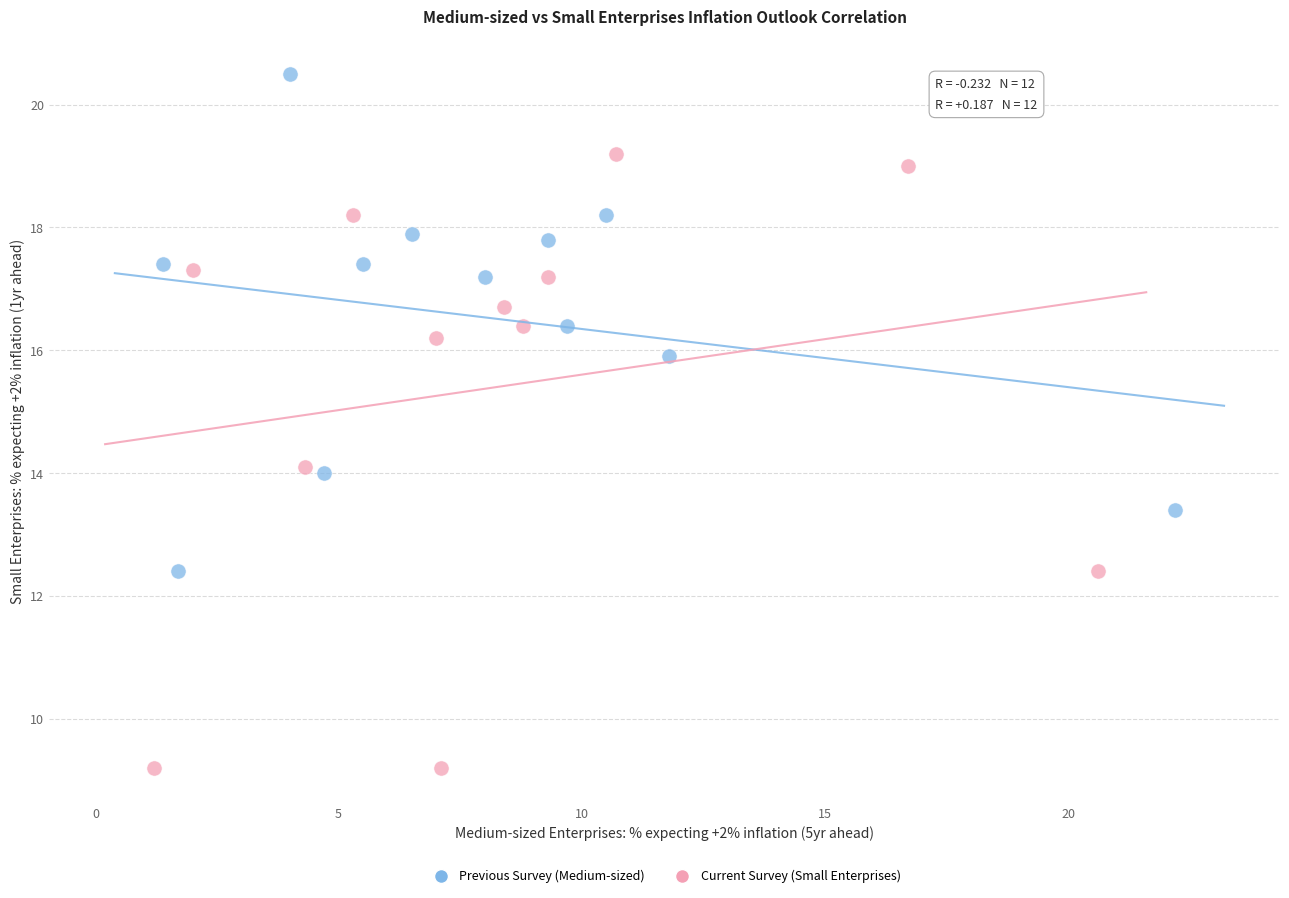

Which series reaches the minimum Y coordinate?

Current Survey (Small Enterprises)